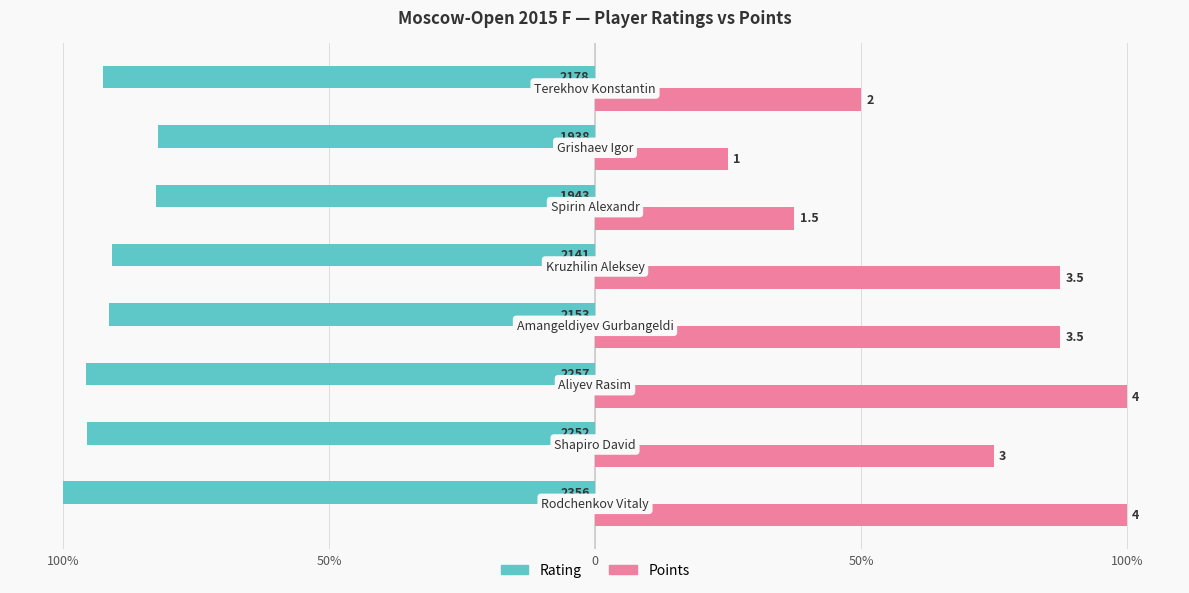

What are all the series names shown in the legend?

Rating, Points